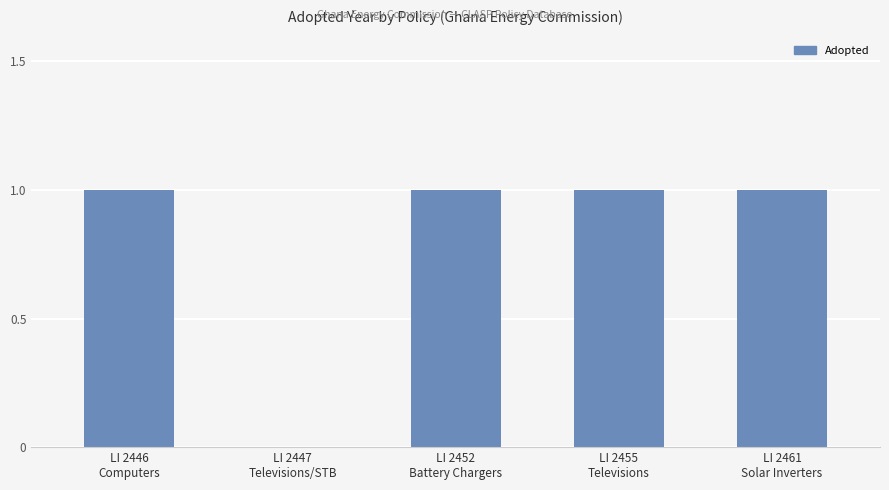

What is the sum of all values?

4